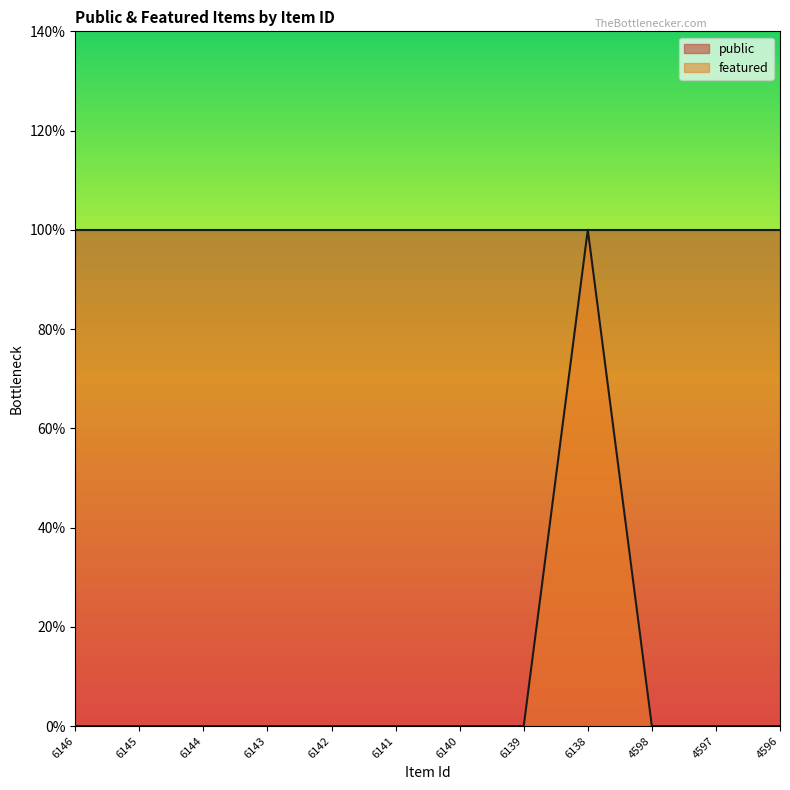

Reading left to right, list all the values displayed in this chart.

0	0	0	0	0	0	0	0	1	0	0	0